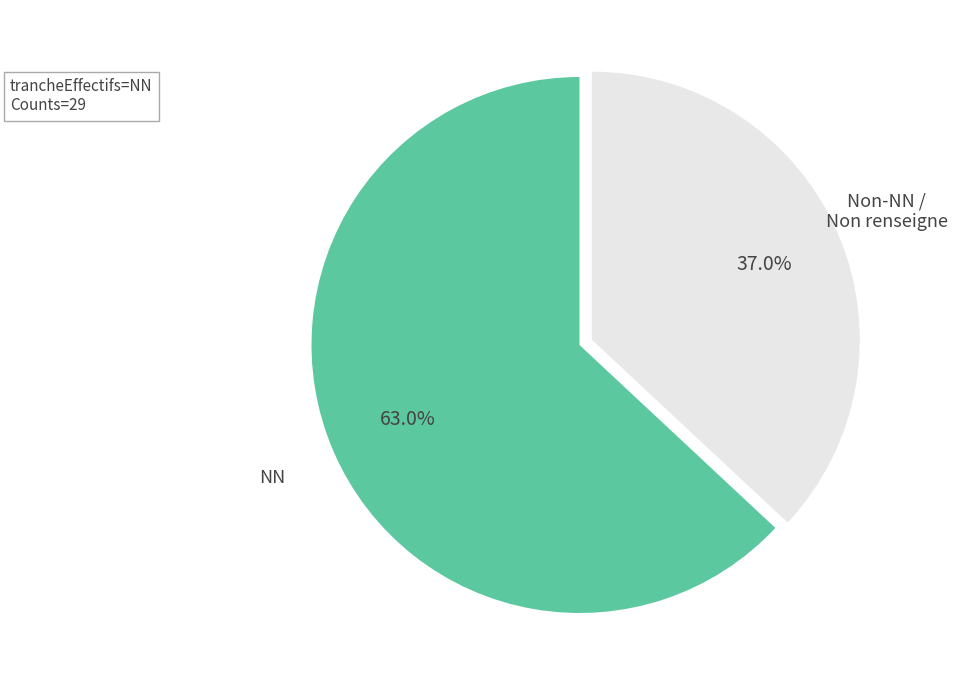

How many slices are in this pie chart?

2